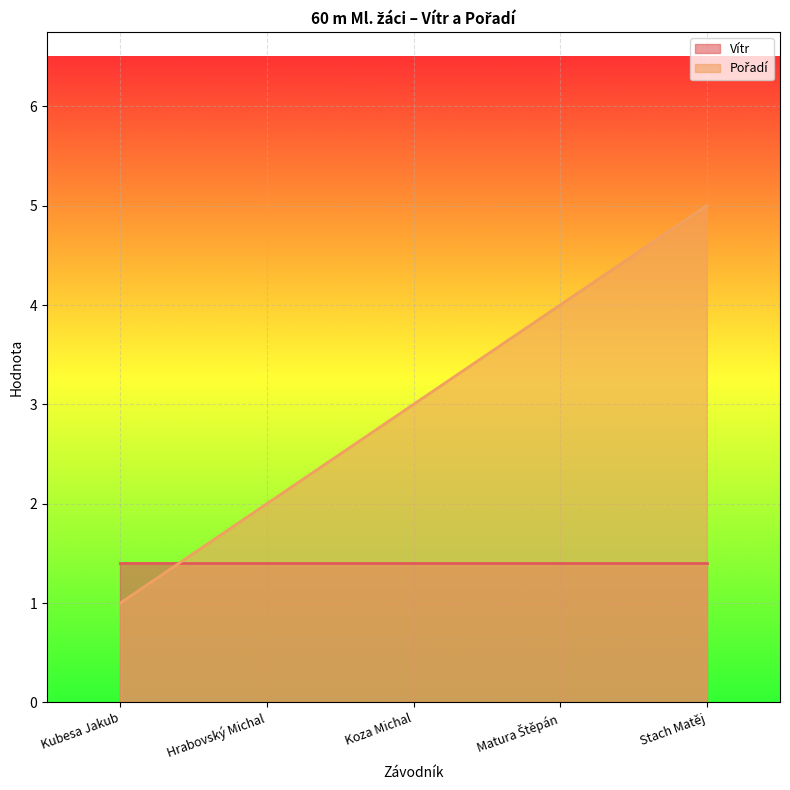

What is the label of the 5th point from the right?

Kubesa Jakub